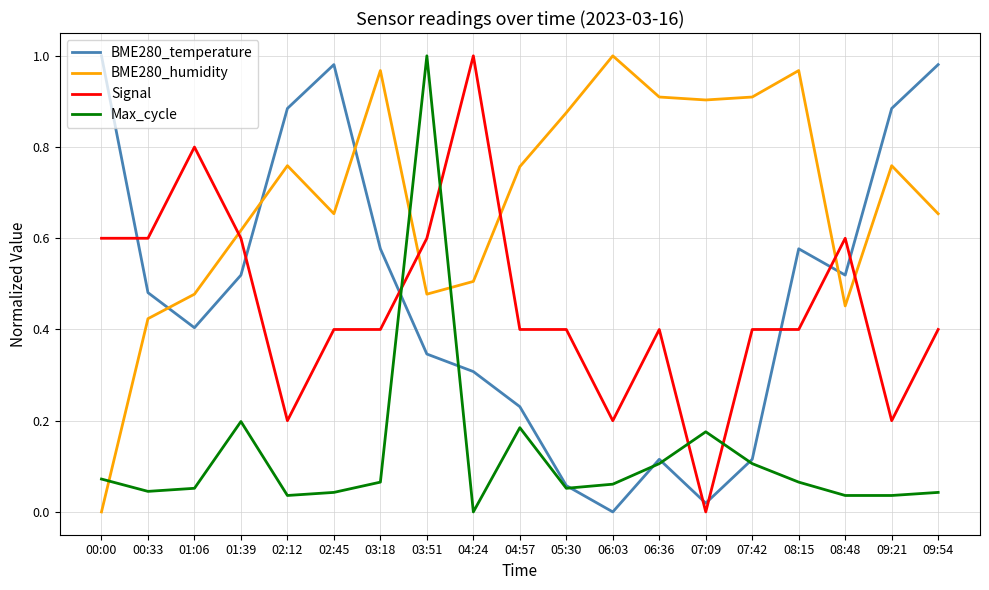

How many lines are shown in the chart?

4